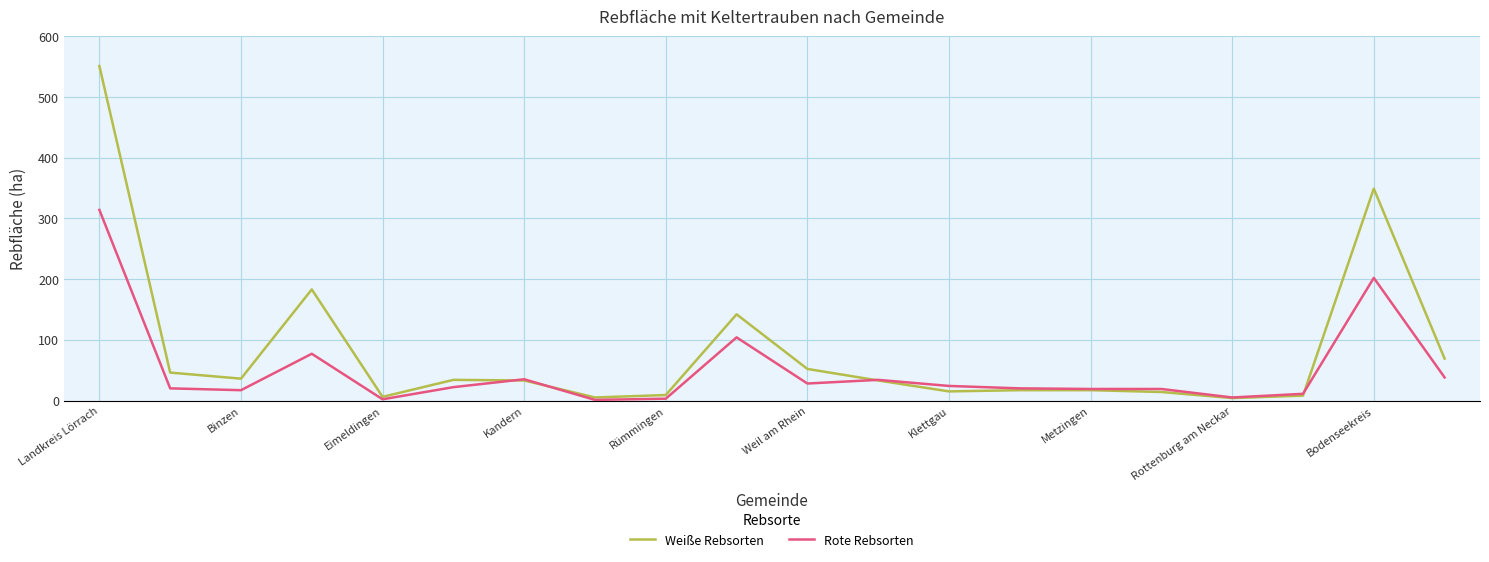

Which series has the largest total across all categories?

Weiße Rebsorten